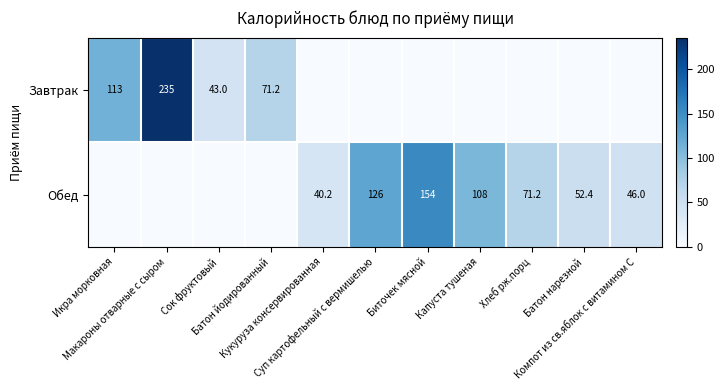

How many values in the Обед series exceed 46?

5